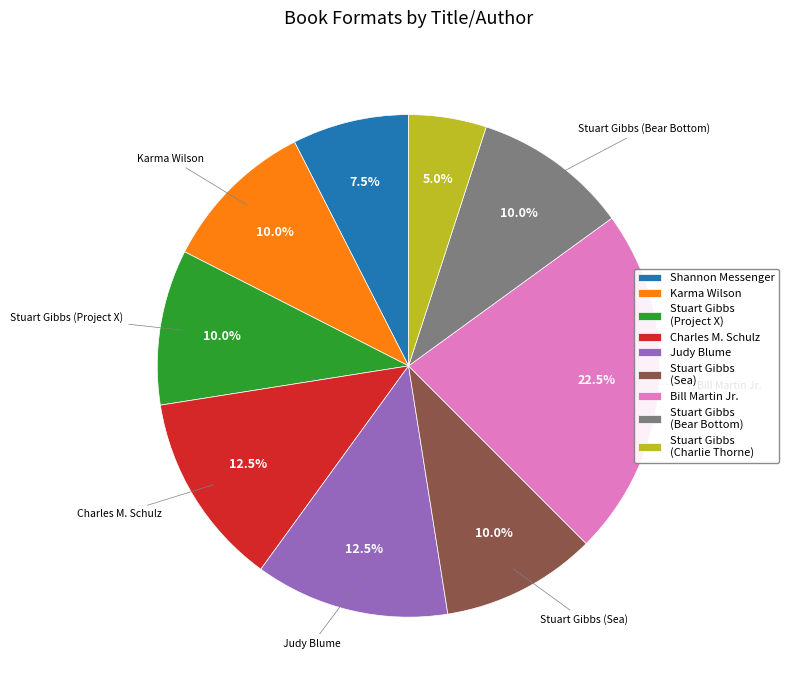

What is the smallest slice in the pie chart?

Stuart Gibbs (Charlie Thorne)